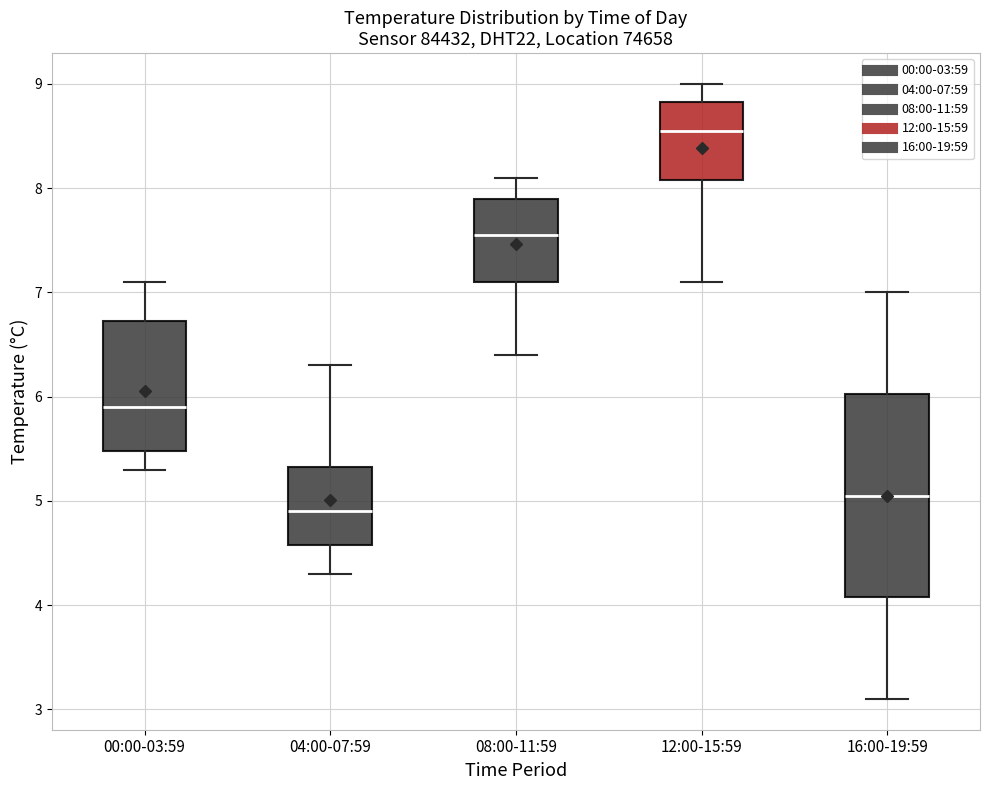

Reading left to right, read every box against the y-axis: the position of its median line, the range the box covers, and the ends of its whiskers. The values are not printed on the chart, so give them approximately, as read against the axis.

00:00-03:59: median 5.9, box 5.5 to 6.7, whiskers 5.3 to 7.1
04:00-07:59: median 4.9, box 4.6 to 5.3, whiskers 4.3 to 6.3
08:00-11:59: median 7.6, box 7.1 to 7.9, whiskers 6.4 to 8.1
12:00-15:59: median 8.6, box 8.1 to 8.8, whiskers 7.1 to 9.0
16:00-19:59: median 5.1, box 4.1 to 6.0, whiskers 3.1 to 7.0